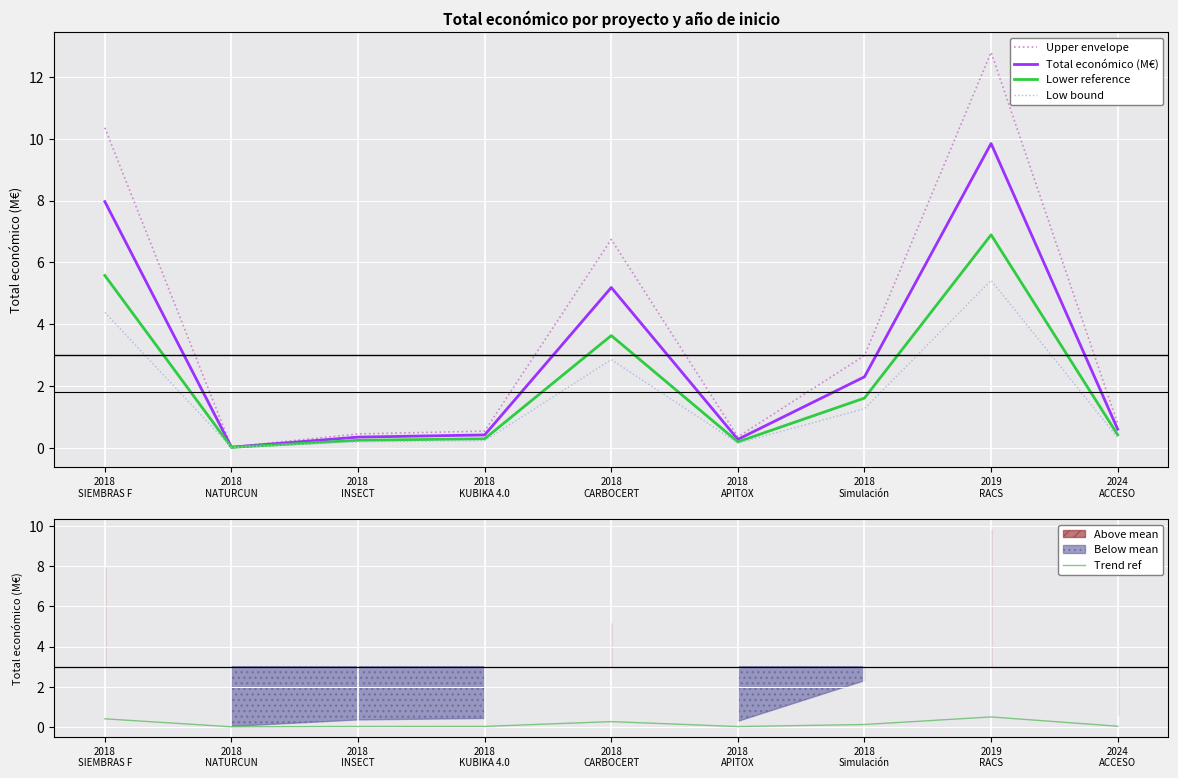

Rank the categories by Total económico (M€) value from highest to lowest.

2019
RACS, 2018
SIEMBRAS F, 2018
CARBOCERT, 2018
Simulación, 2024
ACCESO, 2018
KUBIKA 4.0, 2018
INSECT, 2018
APITOX, 2018
NATURCUN